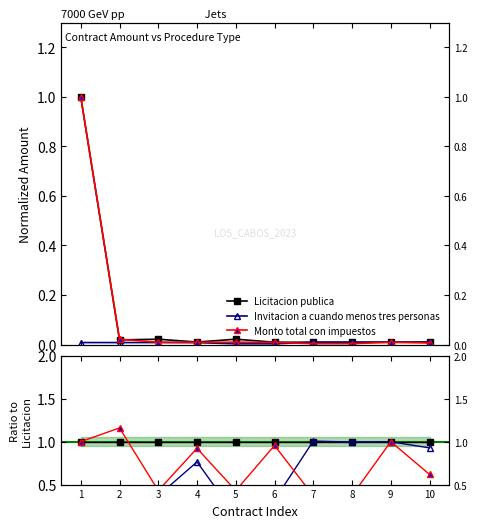

How many distinct data groups are displayed?

3